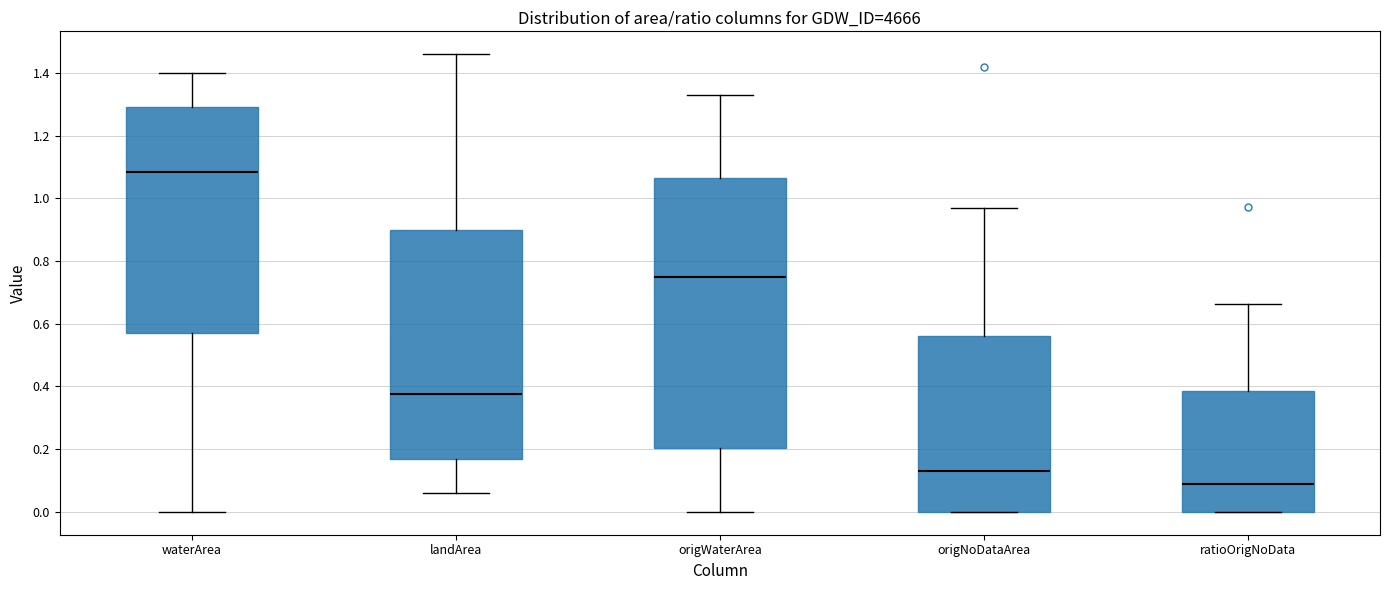

Which box is the tallest, from its lower edge to its upper edge?

origWaterArea